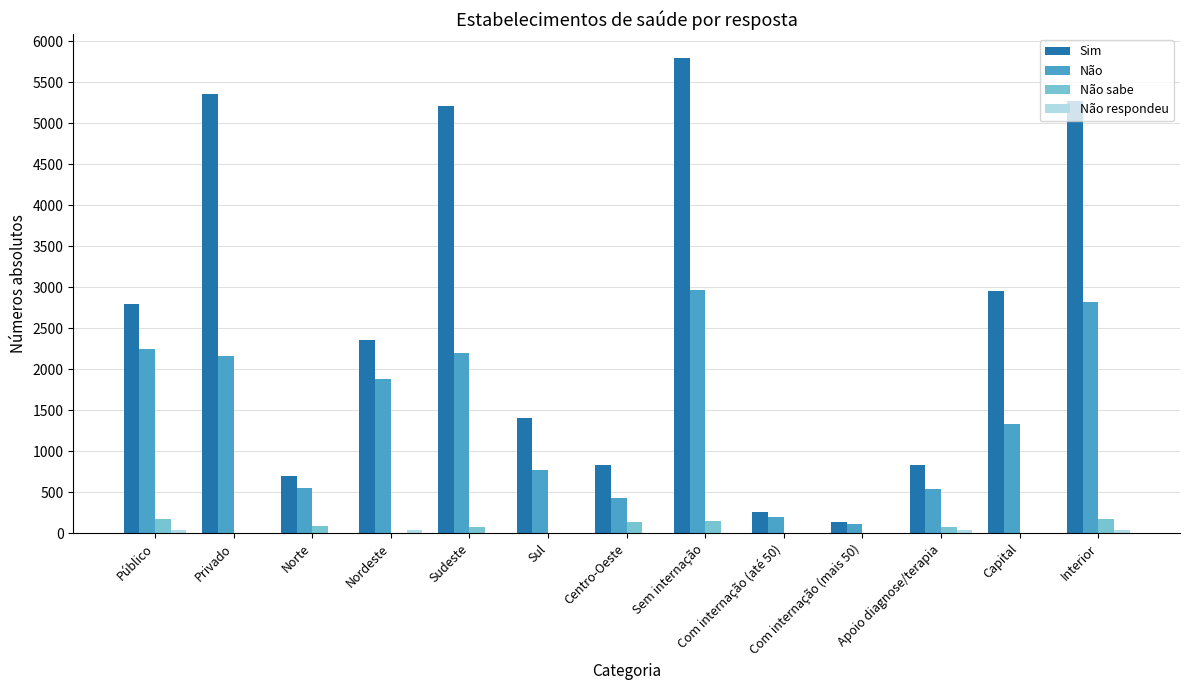

What is the approximate value of Não at Apoio diagnose/terapia?

539.0